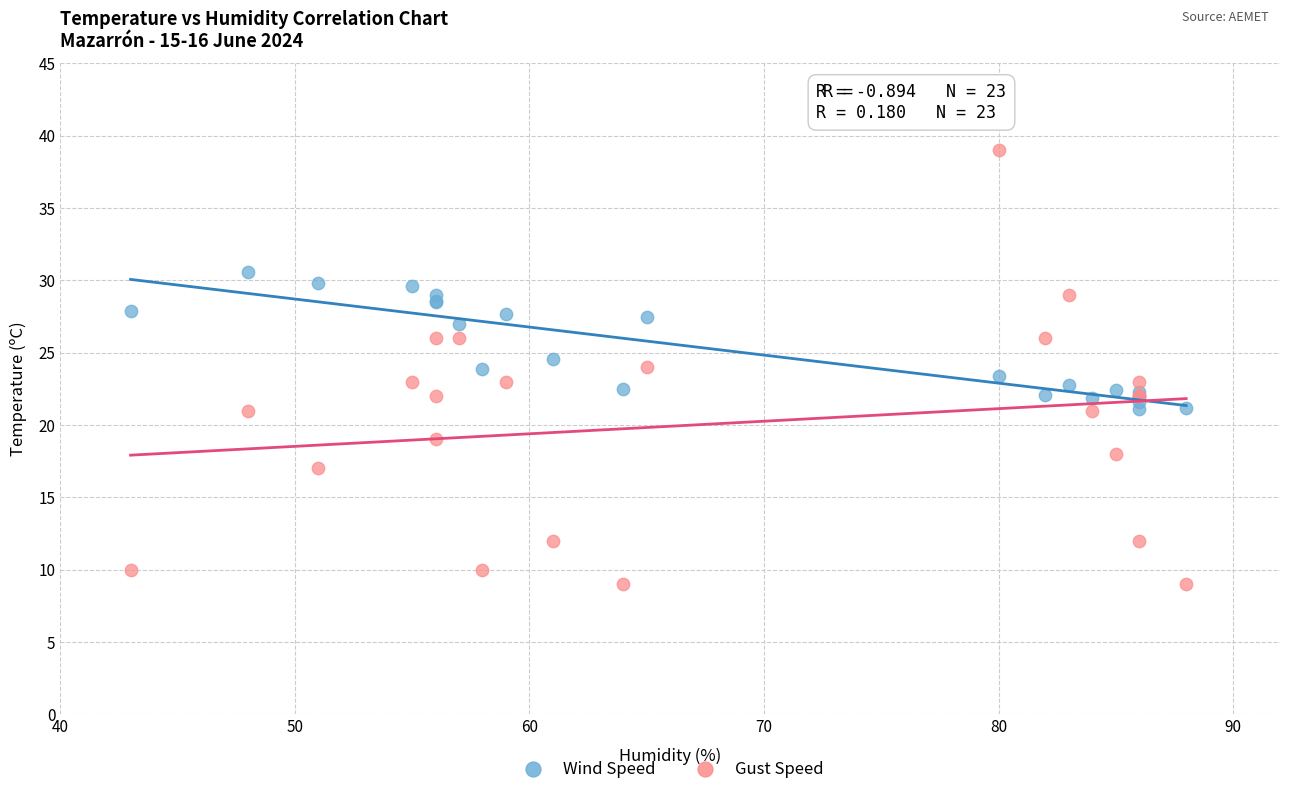

Which series reaches the minimum Y coordinate?

Gust Speed